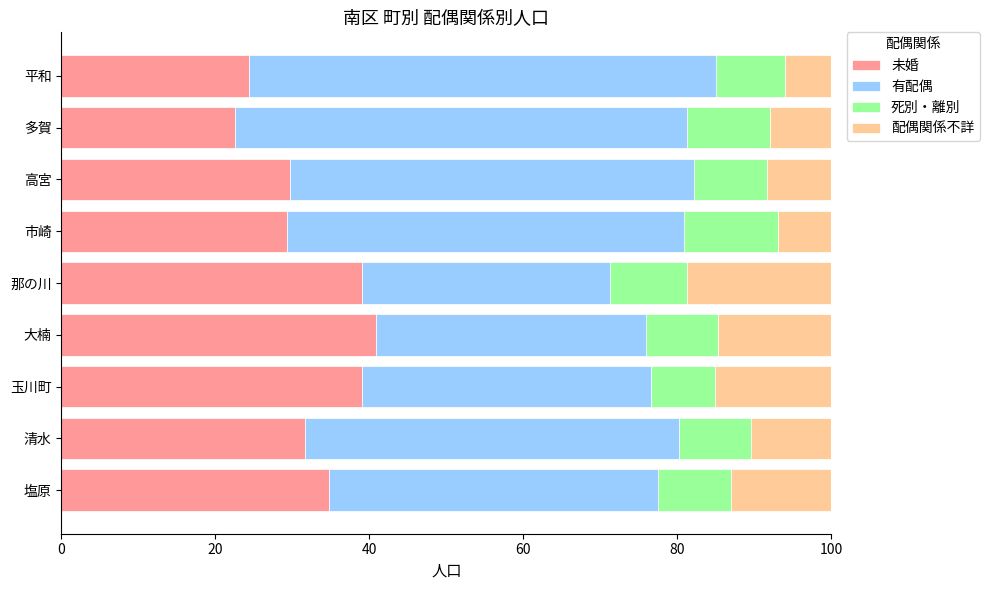

What is the highest value of the 未婚 series?

40.8